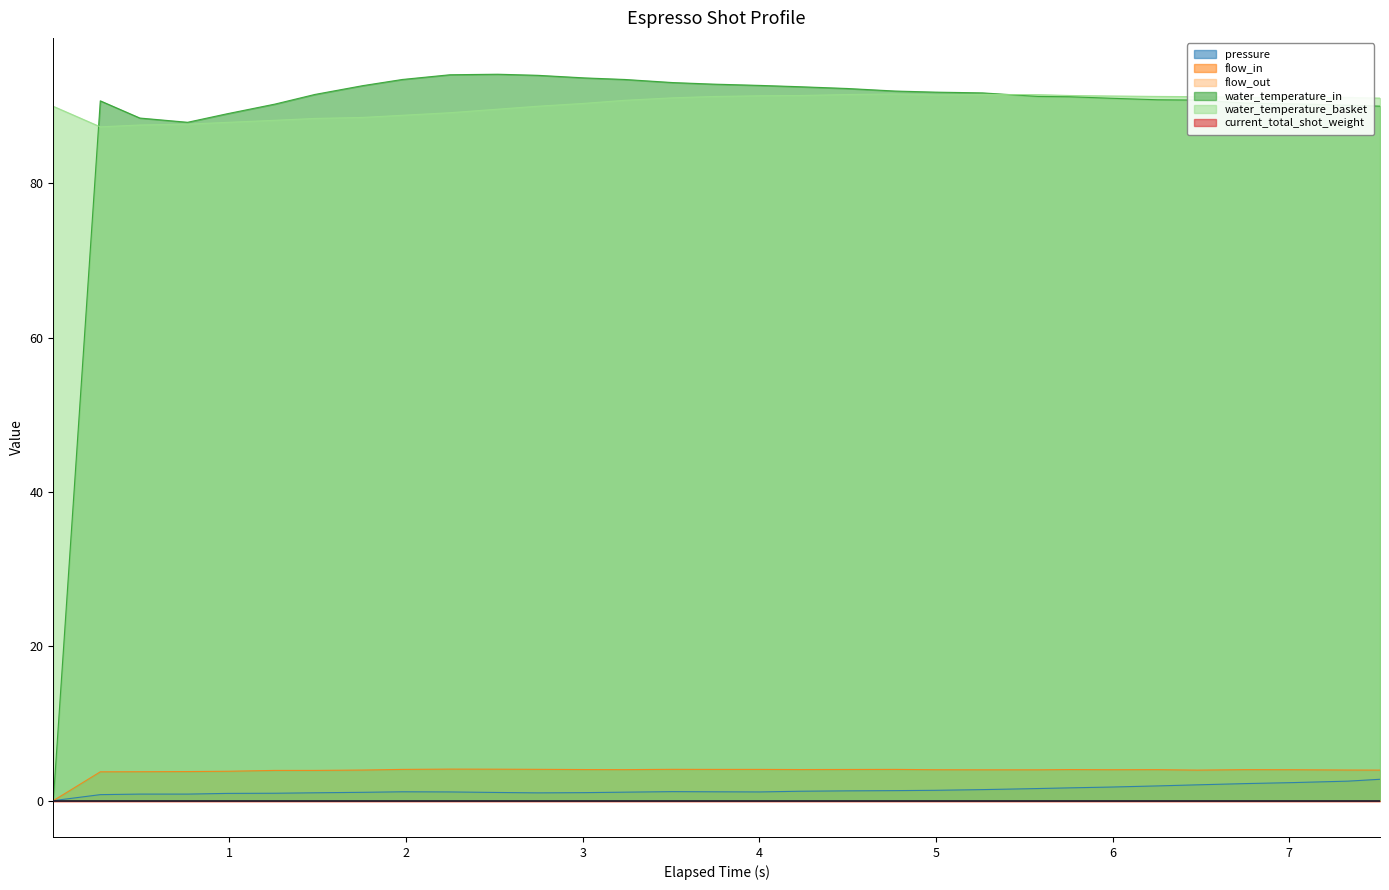

True or false: pressure has a value of 0.9 at 20.

False